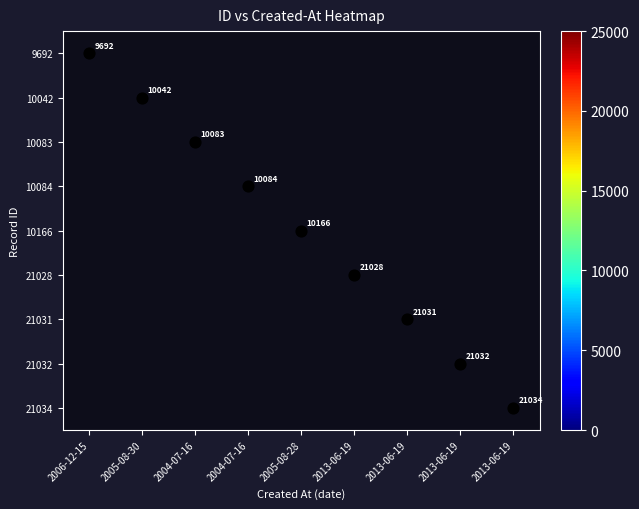

Which category has the highest value in the 9692 series?

2006-12-15